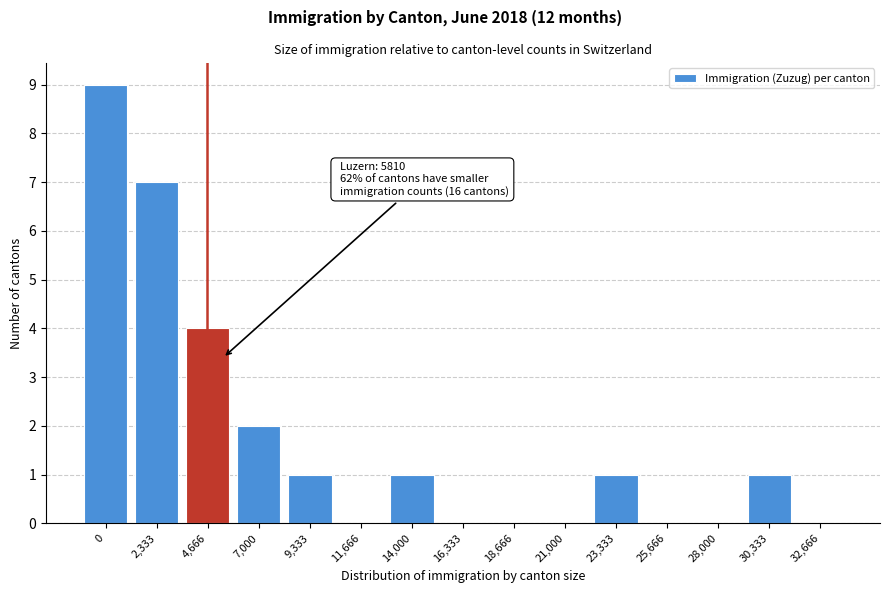

Reading left to right, list all the values displayed in this chart.

0=9	2,333=7	4,666=4	7,000=2	9,333=1	11,666=0	14,000=1	16,333=0	18,666=0	21,000=0	23,333=1	25,666=0	28,000=0	30,333=1	32,666=0